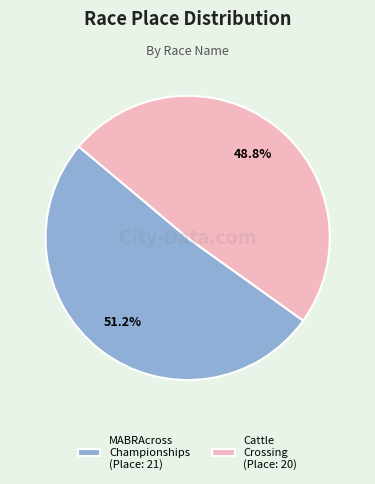

To the nearest percent, what is the combined percentage of Cattle Crossing and MABRAcross Championships?

100%